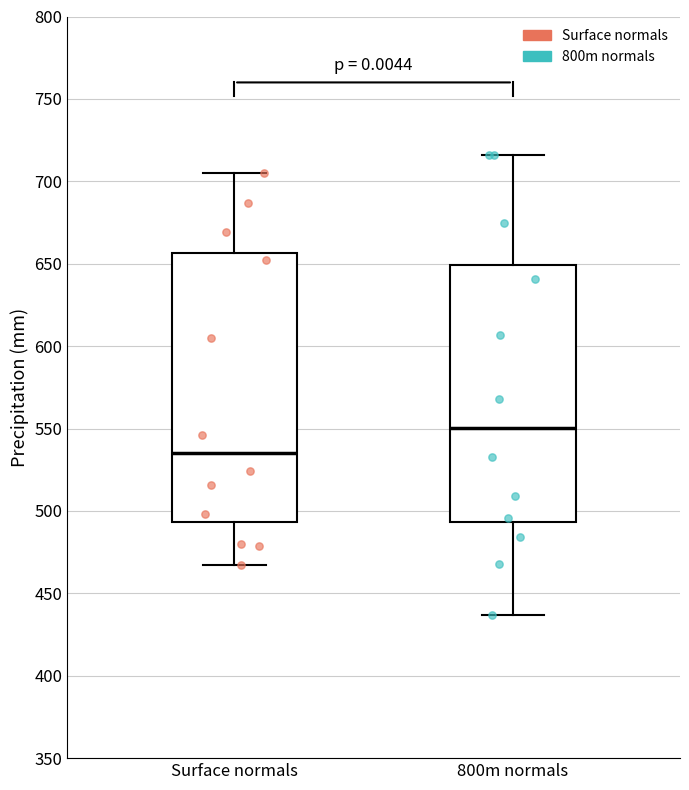

Where does the median line of the box for 800m normals sit on the y-axis? The values are not printed on the chart, so give them approximately, as read against the axis.

550